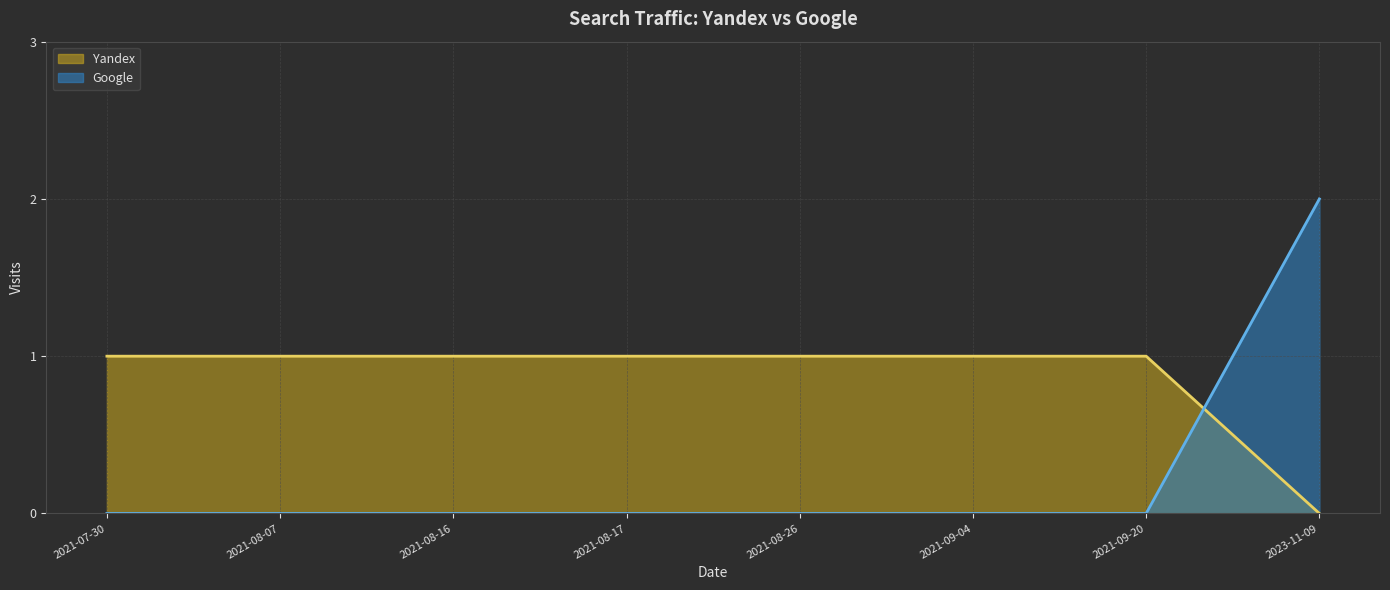

What is the label of the 6th point from the left?

2021-09-04